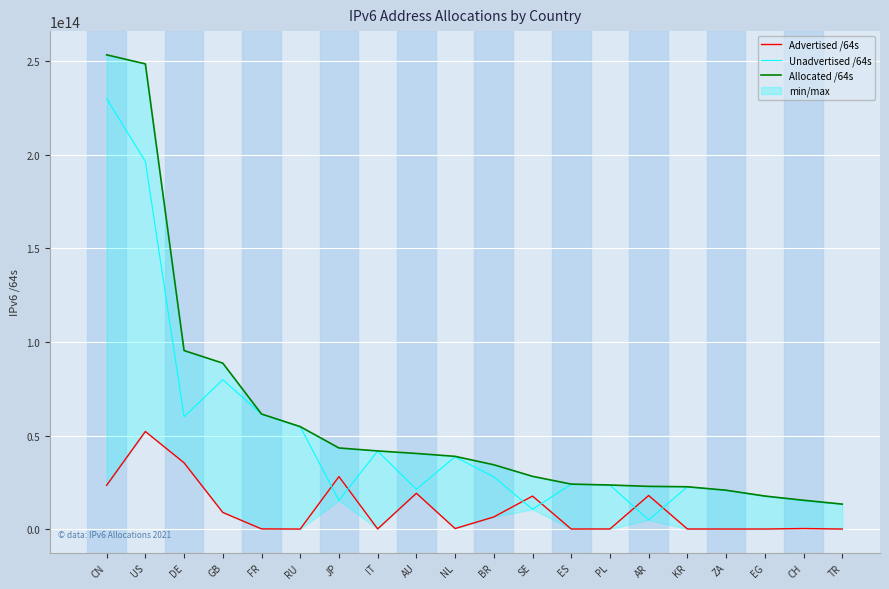

The Unadvertised /64s series shows 41674337943552 at IT. True or false?

True